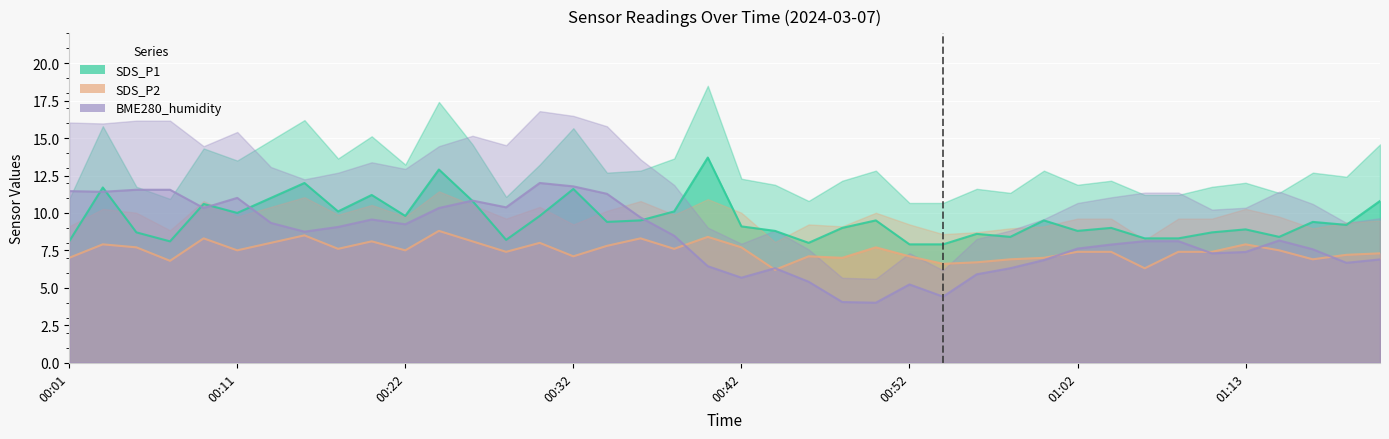

Does the chart display data point markers on the line(s)?

No